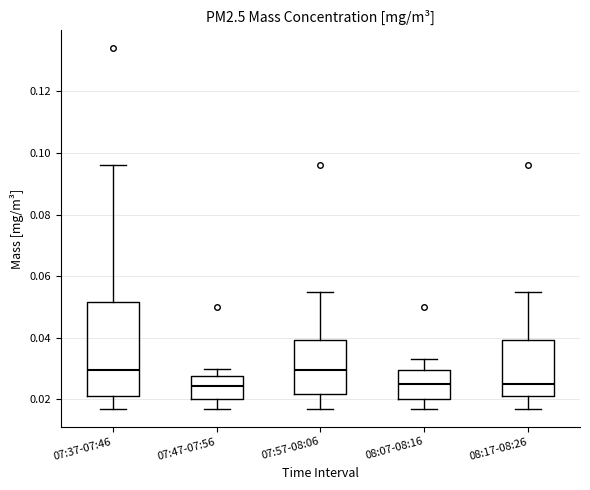

Reading left to right, read every box against the y-axis: the position of its median line, the range the box covers, and the ends of its whiskers. The values are not printed on the chart, so give them approximately, as read against the axis.

07:37-07:46: median 0.030, box 0.022 to 0.052, whiskers 0.018 to 0.096
07:47-07:56: median 0.024, box 0.020 to 0.028, whiskers 0.018 to 0.030
07:57-08:06: median 0.030, box 0.022 to 0.040, whiskers 0.018 to 0.056
08:07-08:16: median 0.026, box 0.020 to 0.030, whiskers 0.018 to 0.034
08:17-08:26: median 0.026, box 0.022 to 0.040, whiskers 0.018 to 0.056